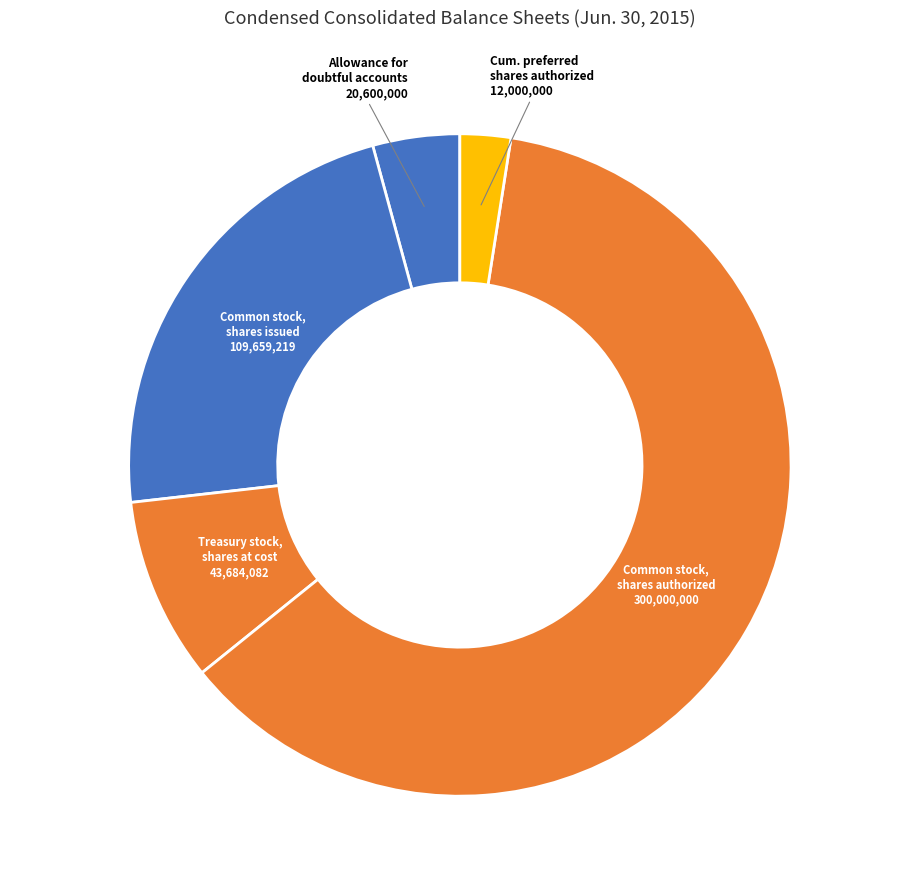

How many segments does this pie chart have?

5